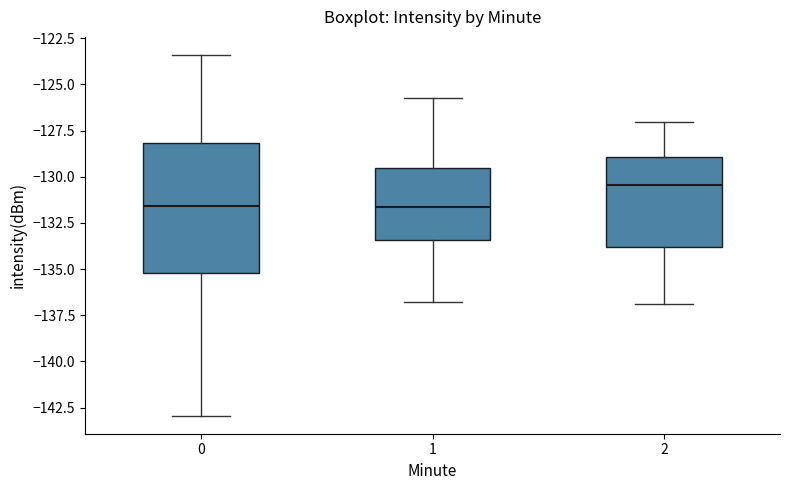

Reading left to right, read every box against the y-axis: the position of its median line, the range the box covers, and the ends of its whiskers. The values are not printed on the chart, so give them approximately, as read against the axis.

0: median -131.5, box -135.0 to -128.0, whiskers -143.0 to -123.5
1: median -131.5, box -133.5 to -129.5, whiskers -137.0 to -125.5
2: median -130.5, box -134.0 to -129.0, whiskers -137.0 to -127.0